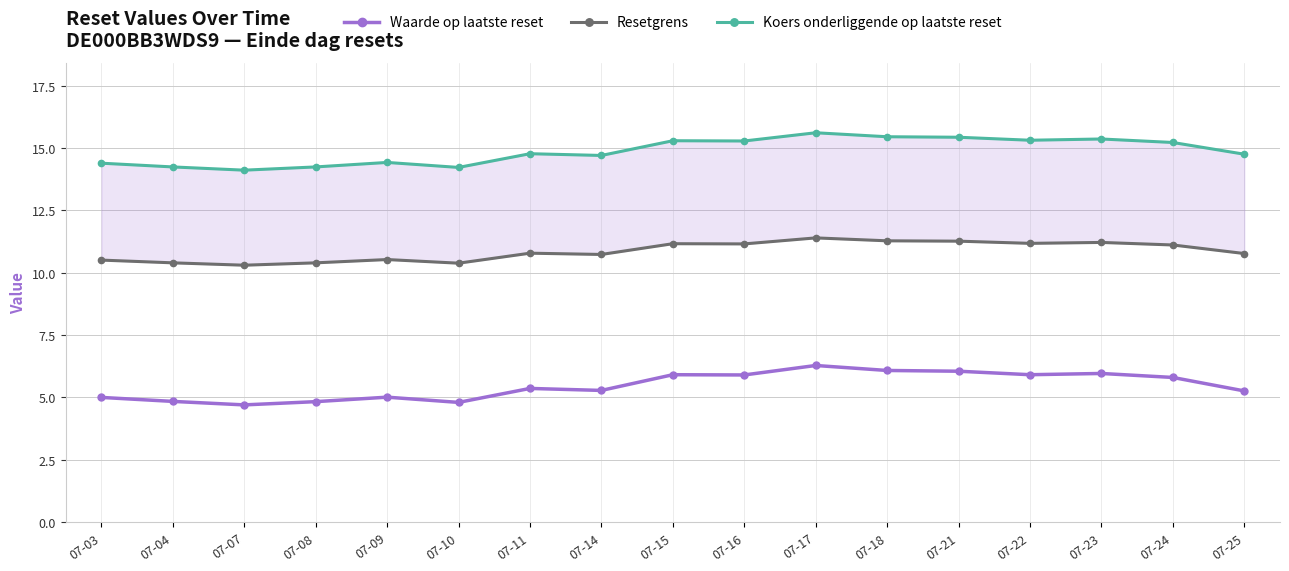

What is the value of the Waarde op laatste reset point at the 5th from the left?

5.0